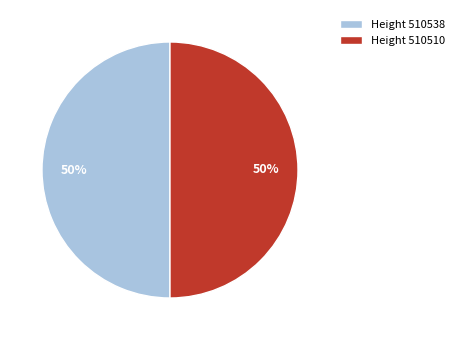

To the nearest percent, what portion does Height 510510 represent?

50%